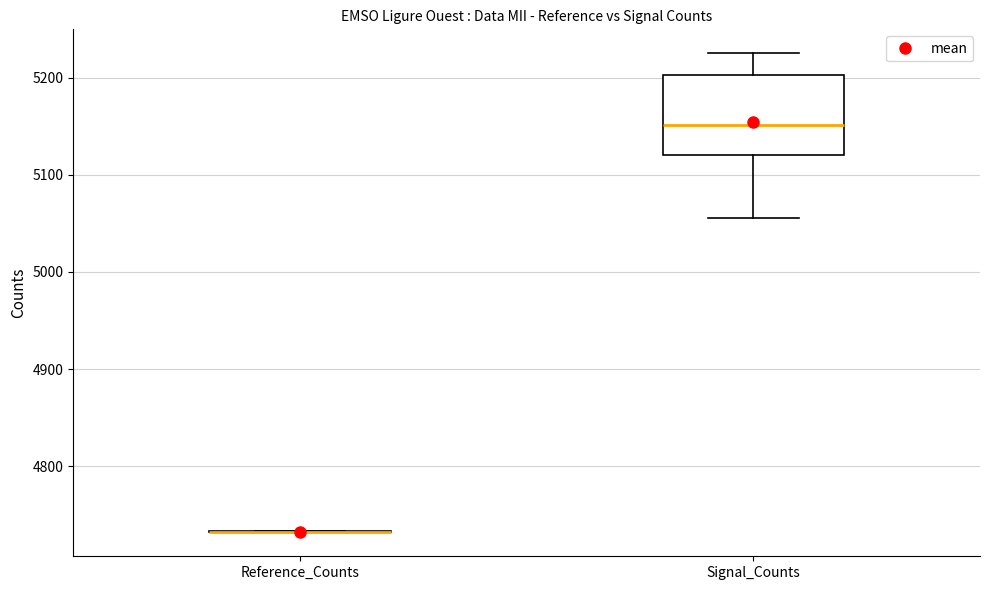

Reading left to right, transcribe this box plot: for each box, give where its median line is, the range the box spans, and where its two whiskers end, as read against the y-axis. The values are not printed on the chart, so give them approximately, as read against the axis.

Reference_Counts: box collapsed to a line at 4730, whiskers 4730 to 4730
Signal_Counts: median 5150, box 5120 to 5200, whiskers 5060 to 5230